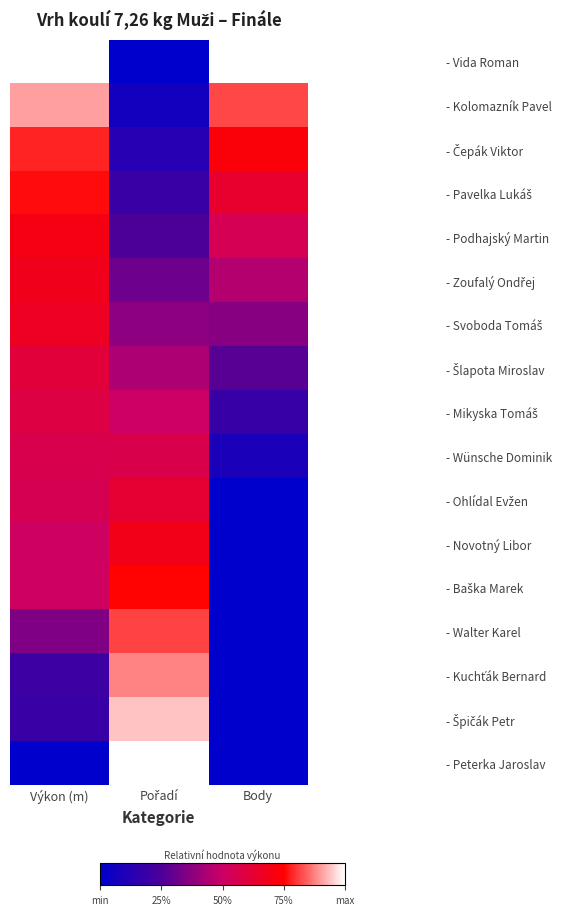

Count the number of categories in the chart.

3